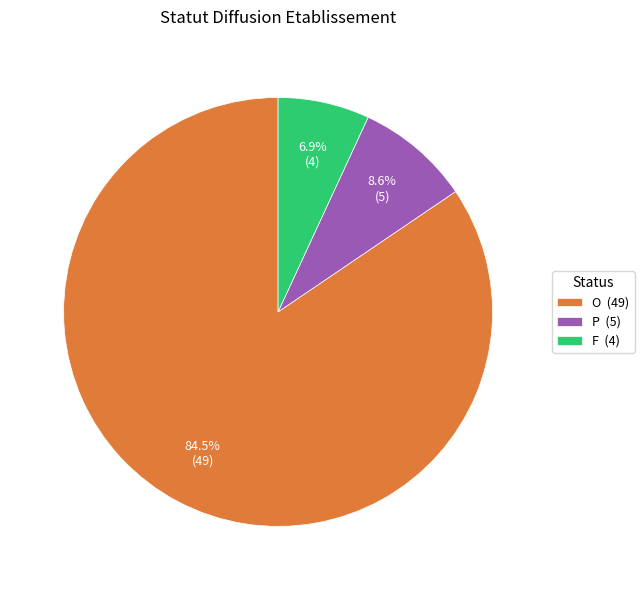

The O slice represents 79% of the pie. True or false?

False